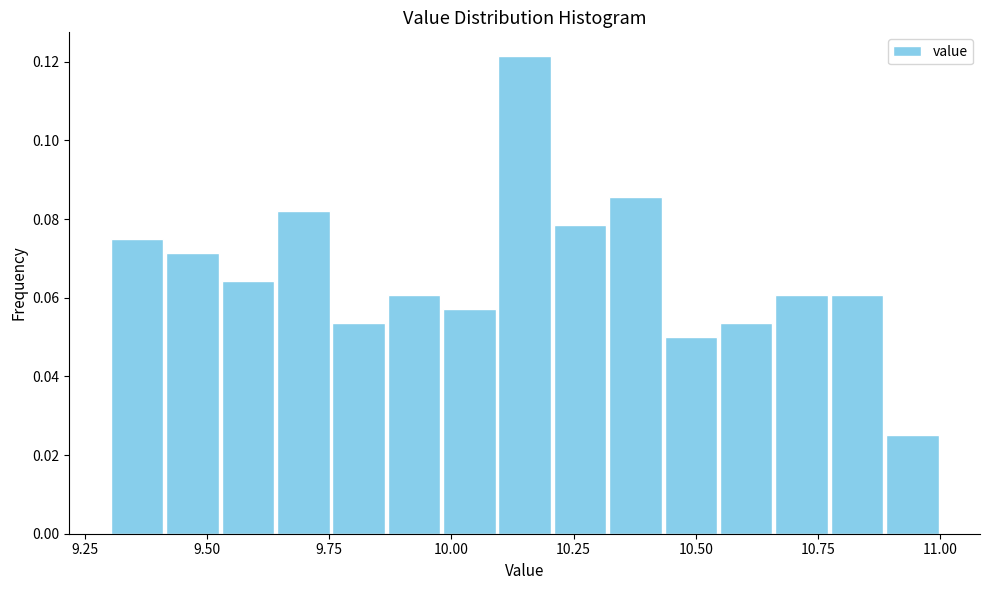

Read against the x-axis, roughly where is the centre of the tallest bar?

10.15